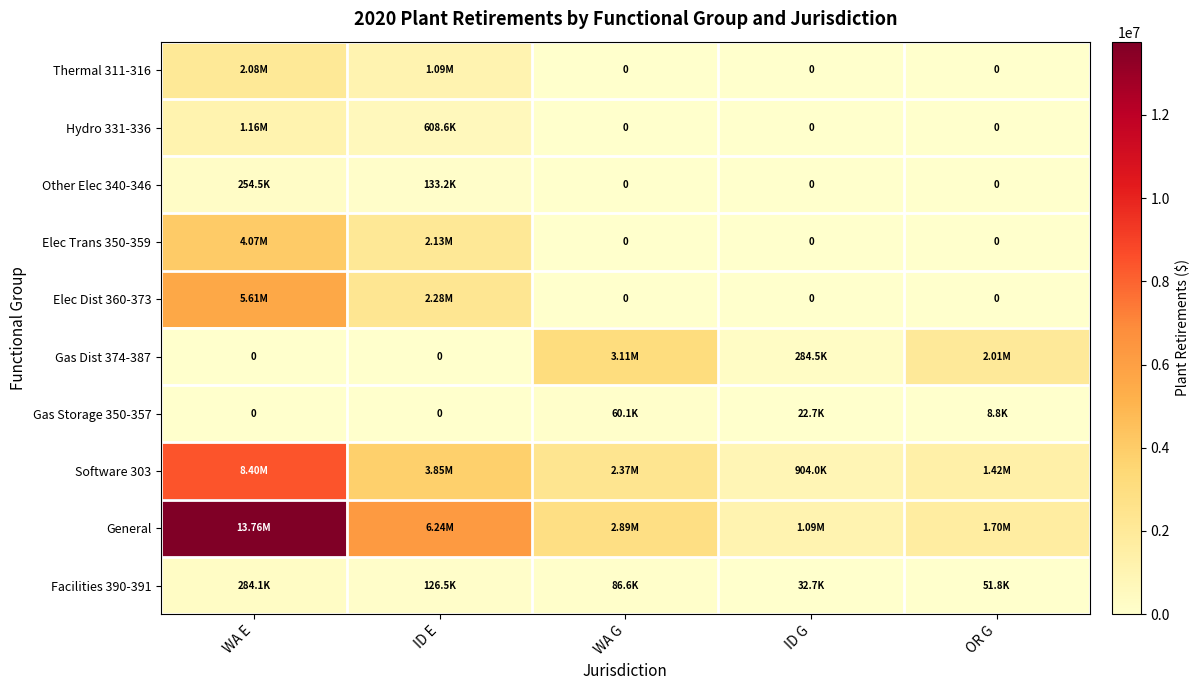

Is it true that General equals 1700061.7 at OR G?

True